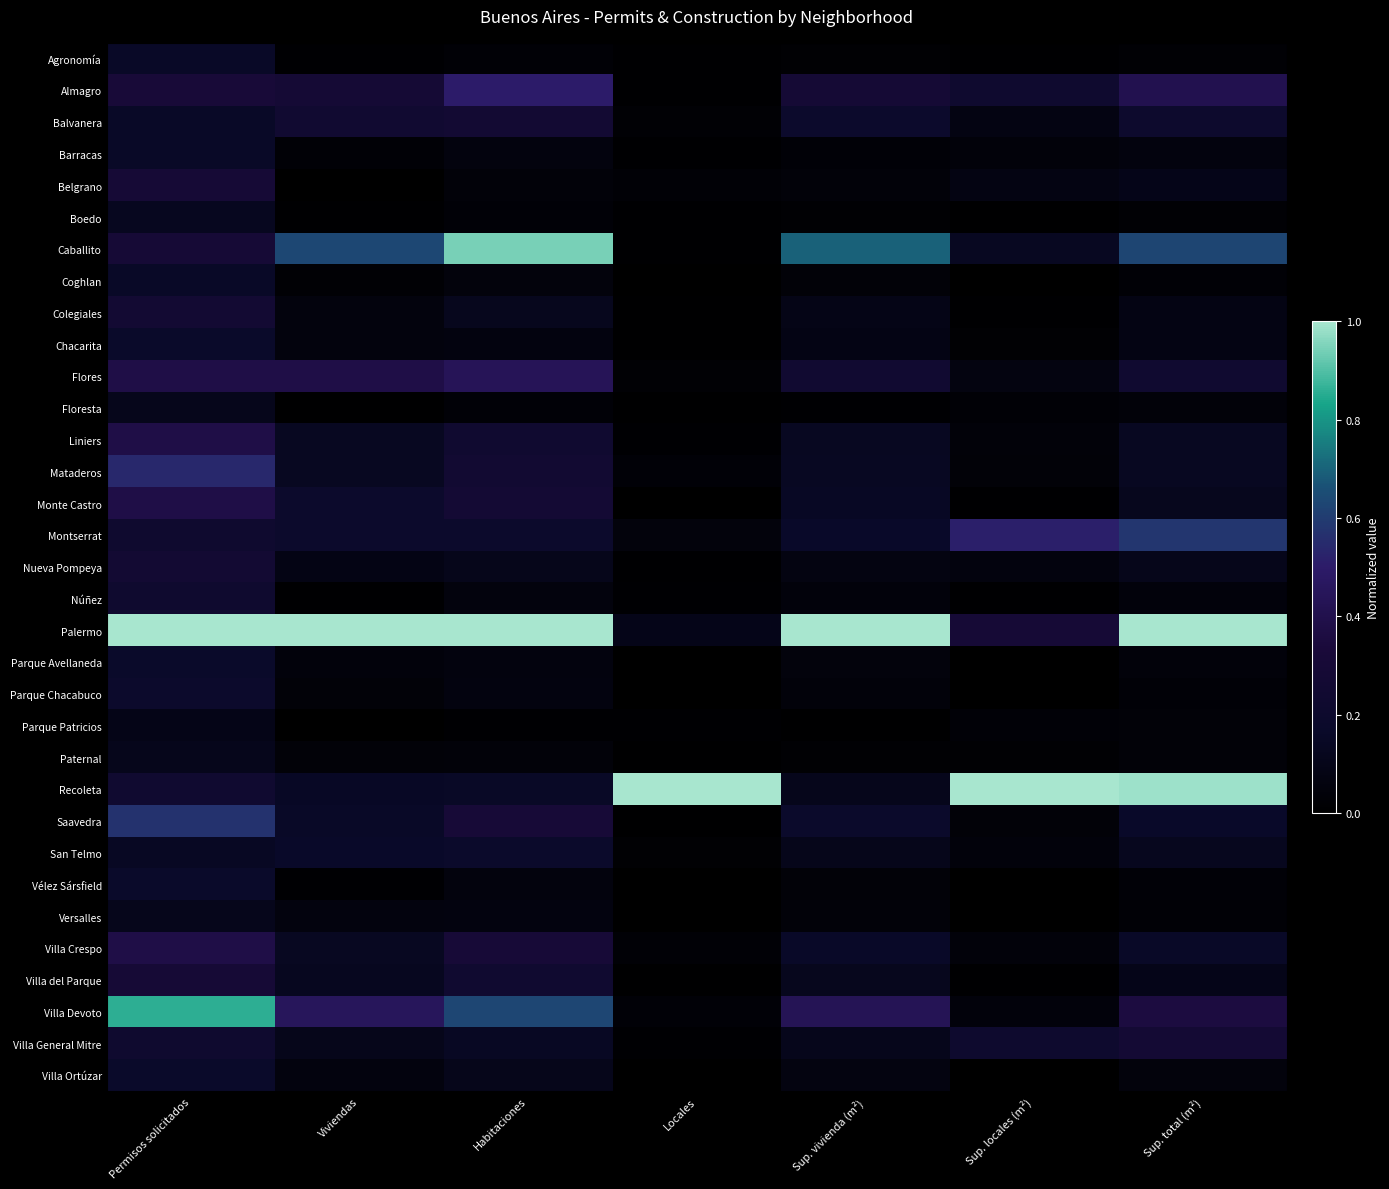

Rank the series by their maximum value, from lowest to highest.

Parque Patricios, Floresta, Paternal, Versalles, Boedo, Agronomía, Barracas, Coghlan, Chacarita, Parque Avellaneda, Vélez Sársfield, Villa Ortúzar, San Telmo, Parque Chacabuco, Núñez, Balvanera, Colegiales, Nueva Pompeya, Villa General Mitre, Belgrano, Villa del Parque, Liniers, Monte Castro, Villa Crespo, Flores, Almagro, Mataderos, Saavedra, Montserrat, Villa Devoto, Caballito, Palermo, Recoleta